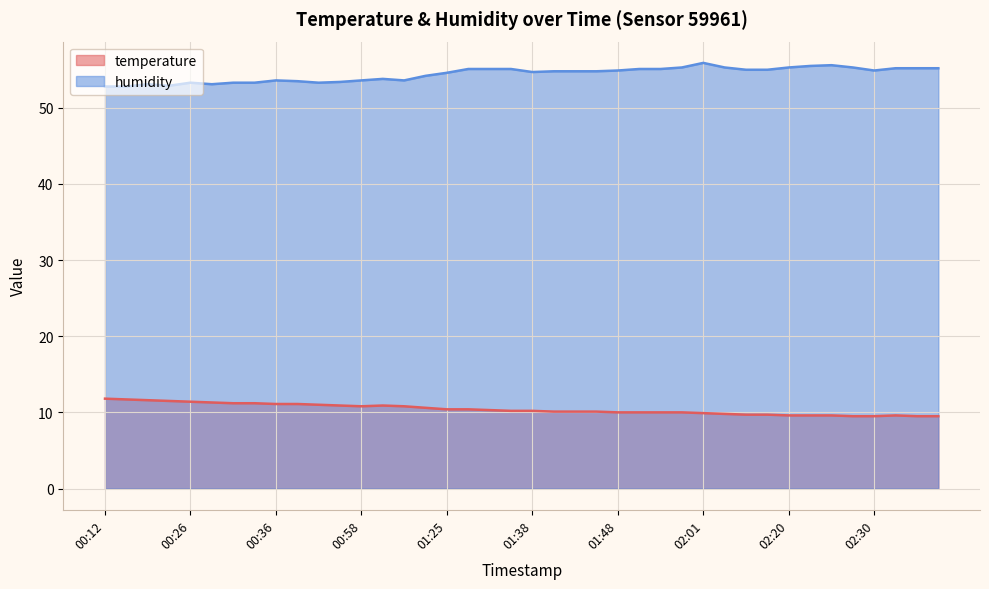

True or false: humidity and temperature cross at least once.

False